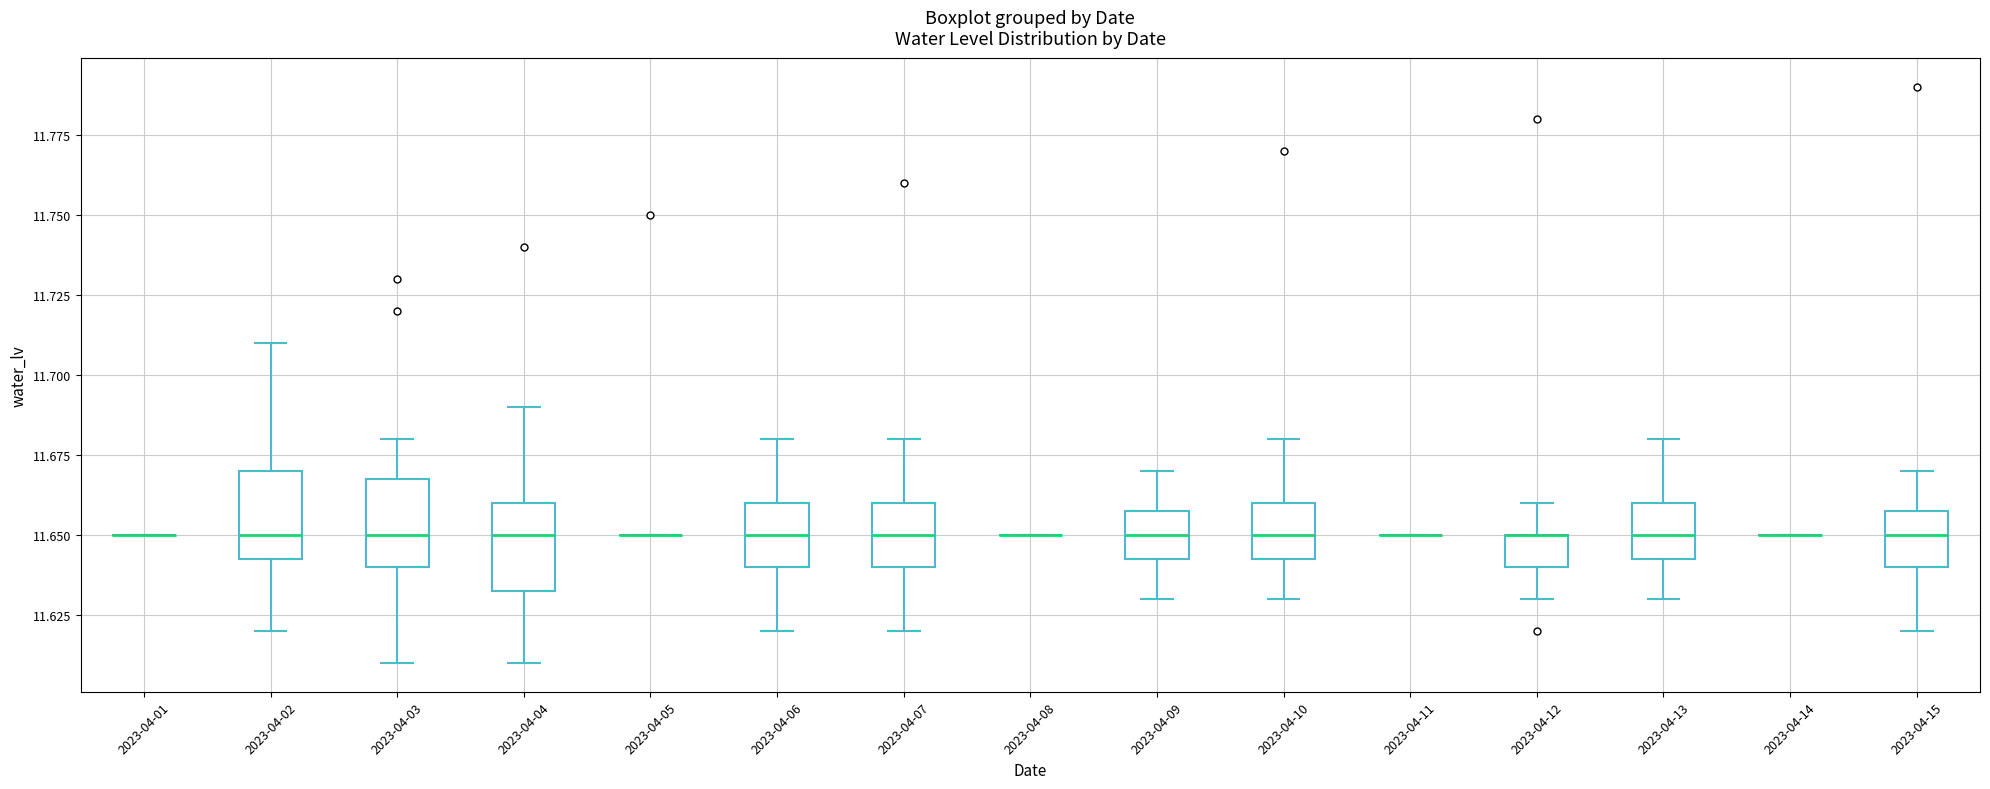

Reading left to right, transcribe this box plot: for each box, give where its median line is, the range the box spans, and where its two whiskers end, as read against the y-axis. The values are not printed on the chart, so give them approximately, as read against the axis.

2023-04-01: box collapsed to a line at 11.650, whiskers 11.650 to 11.650
2023-04-02: median 11.650, box 11.645 to 11.670, whiskers 11.620 to 11.710
2023-04-03: median 11.650, box 11.640 to 11.670, whiskers 11.610 to 11.680
2023-04-04: median 11.650, box 11.635 to 11.660, whiskers 11.610 to 11.690
2023-04-05: box collapsed to a line at 11.650, whiskers 11.650 to 11.650
2023-04-06: median 11.650, box 11.640 to 11.660, whiskers 11.620 to 11.680
2023-04-07: median 11.650, box 11.640 to 11.660, whiskers 11.620 to 11.680
2023-04-08: box collapsed to a line at 11.650, whiskers 11.650 to 11.650
2023-04-09: median 11.650, box 11.645 to 11.660, whiskers 11.630 to 11.670
2023-04-10: median 11.650, box 11.645 to 11.660, whiskers 11.630 to 11.680
2023-04-11: box collapsed to a line at 11.650, whiskers 11.650 to 11.650
2023-04-12: median 11.650 (drawn on the box's upper edge), box 11.640 to 11.650, whiskers 11.630 to 11.660
2023-04-13: median 11.650, box 11.645 to 11.660, whiskers 11.630 to 11.680
2023-04-14: box collapsed to a line at 11.650, whiskers 11.650 to 11.650
2023-04-15: median 11.650, box 11.640 to 11.660, whiskers 11.620 to 11.670